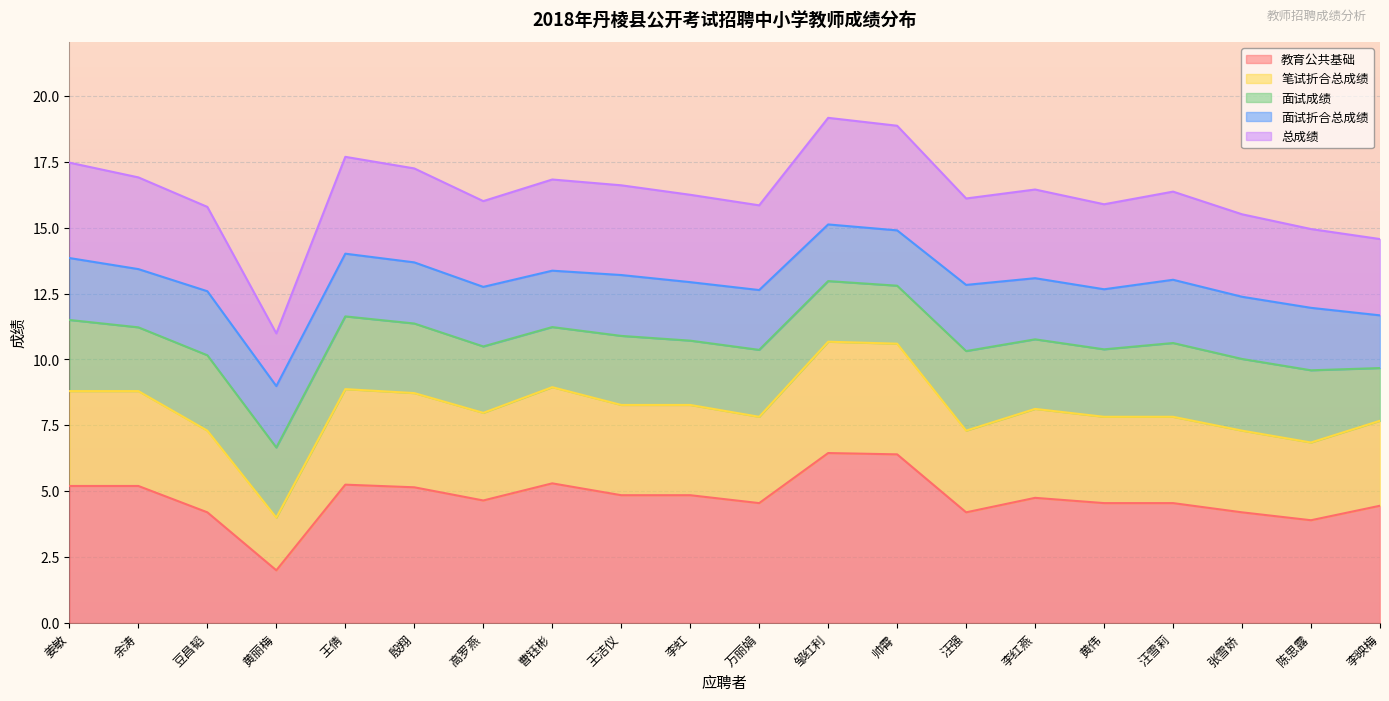

What is the maximum value for 笔试折合总成绩?

10.7